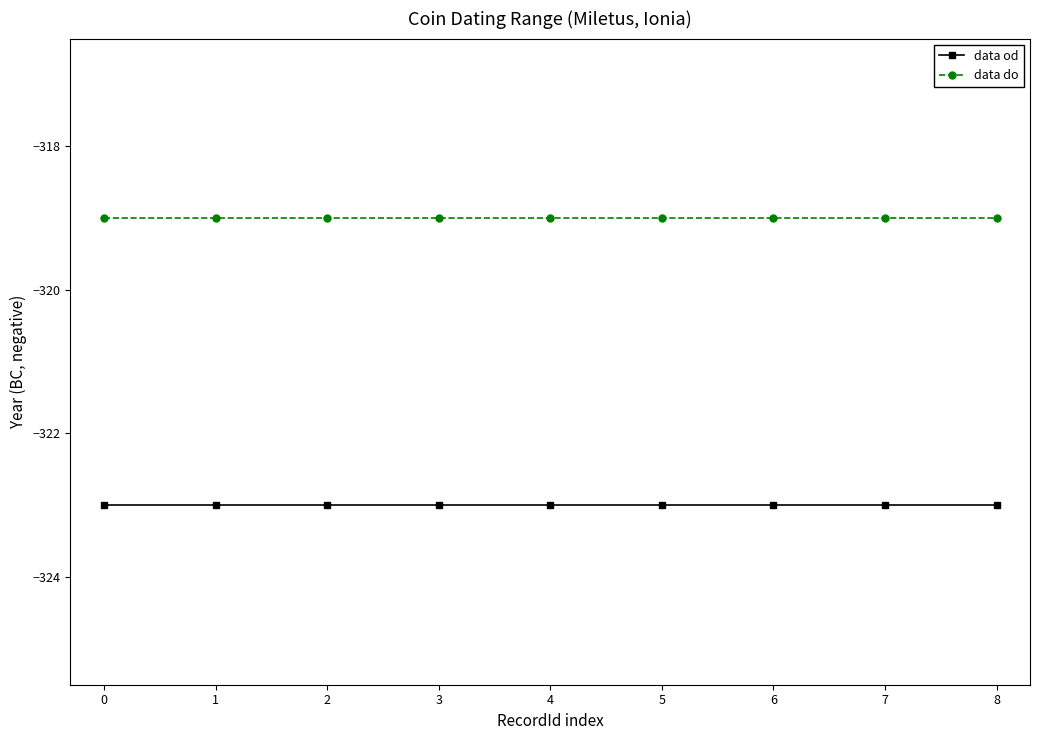

List the series in order of their overall mean, highest first.

data do, data od